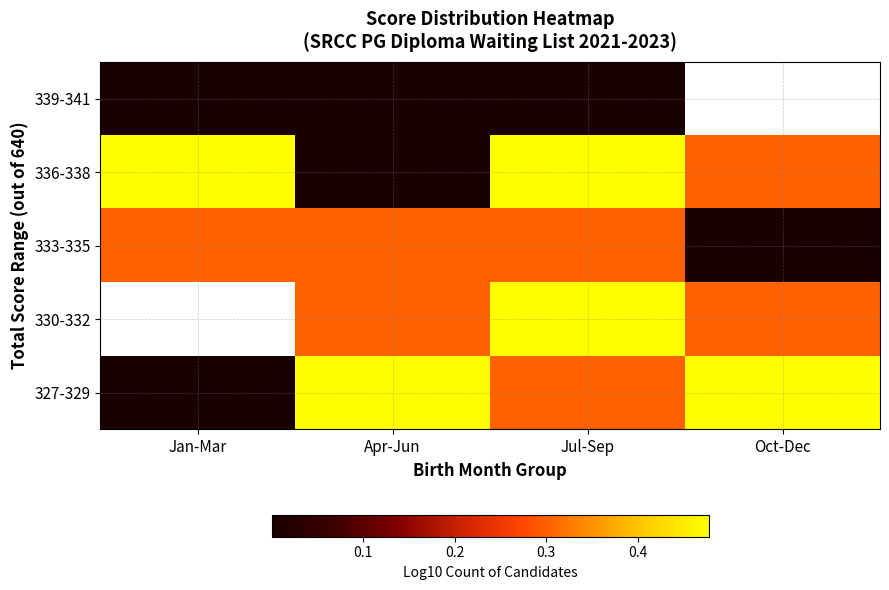

Where is 327-329 nearest to the value 0?

Jan-Mar